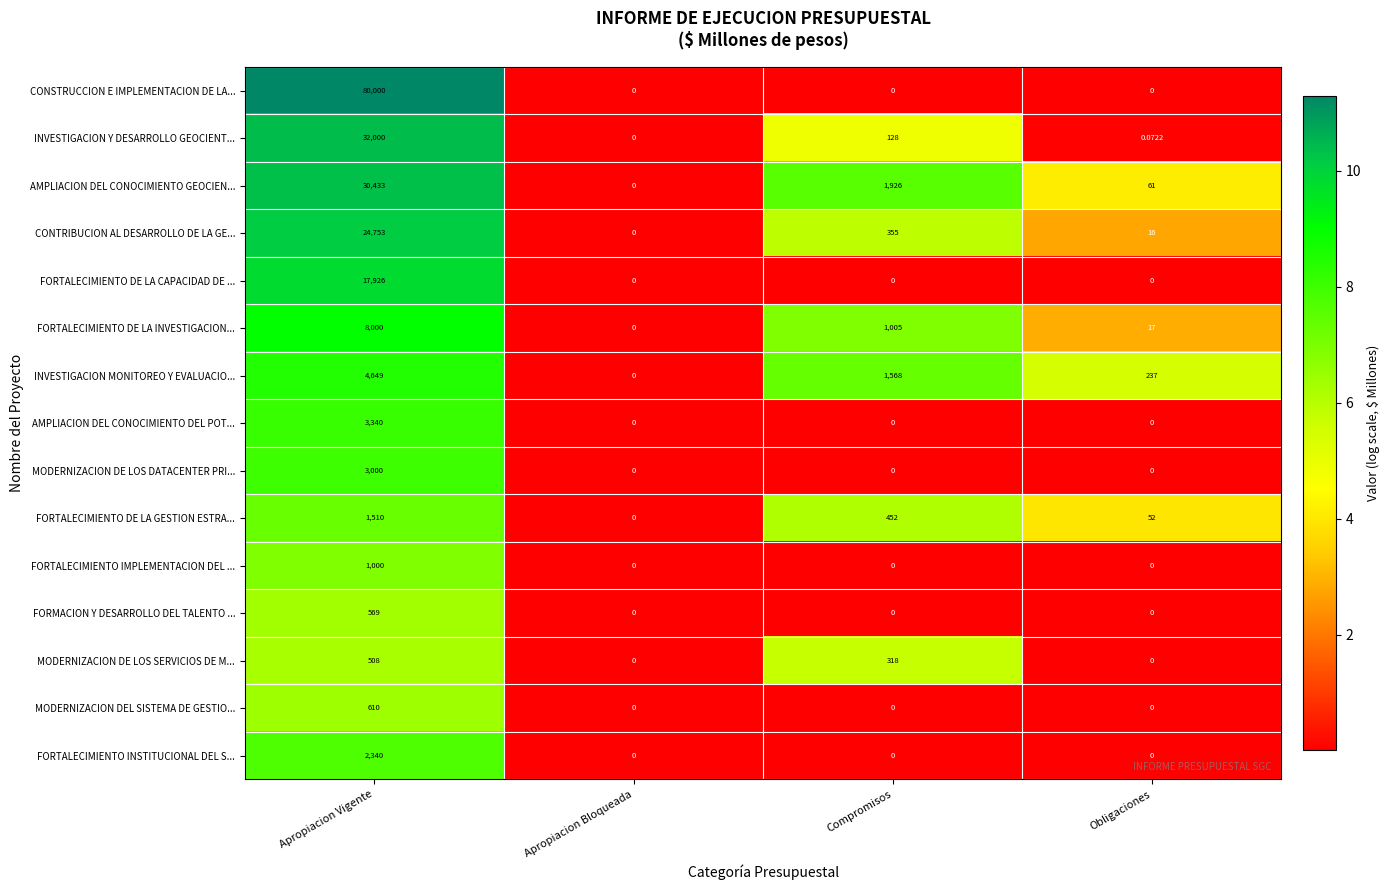

List the labels in order of FORTALECIMIENTO DE LA GESTION ESTRA... value, largest first.

Apropiacion Vigente, Compromisos, Obligaciones, Apropiacion Bloqueada